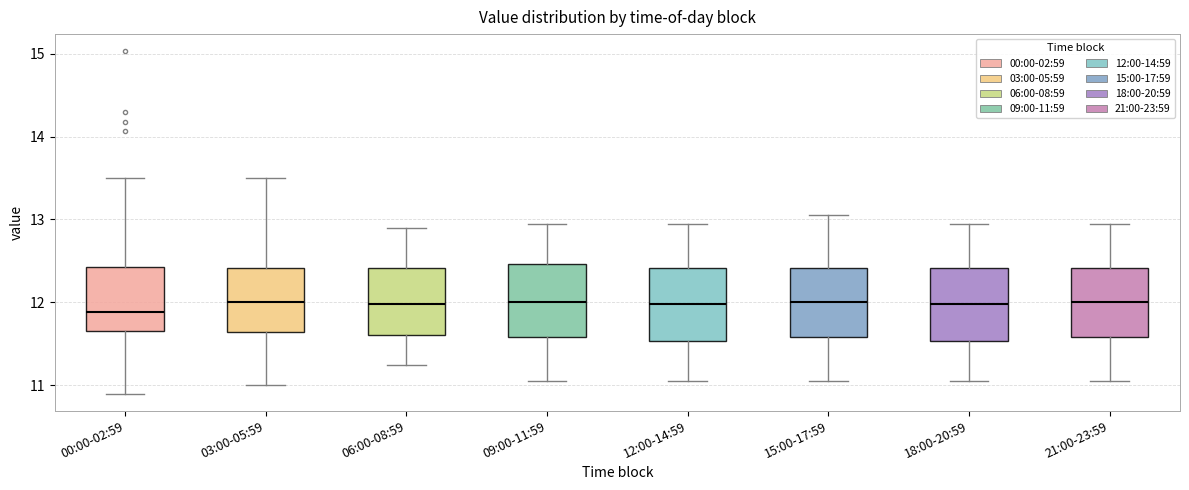

Reading left to right, read every box against the y-axis: the position of its median line, the range the box covers, and the ends of its whiskers. The values are not printed on the chart, so give them approximately, as read against the axis.

00:00-02:59: median 11.9, box 11.7 to 12.4, whiskers 10.9 to 13.5
03:00-05:59: median 12.0, box 11.6 to 12.4, whiskers 11.0 to 13.5
06:00-08:59: median 12.0, box 11.6 to 12.4, whiskers 11.3 to 12.9
09:00-11:59: median 12.0, box 11.6 to 12.5, whiskers 11.1 to 13.0
12:00-14:59: median 12.0, box 11.5 to 12.4, whiskers 11.1 to 13.0
15:00-17:59: median 12.0, box 11.6 to 12.4, whiskers 11.1 to 13.1
18:00-20:59: median 12.0, box 11.5 to 12.4, whiskers 11.1 to 13.0
21:00-23:59: median 12.0, box 11.6 to 12.4, whiskers 11.1 to 13.0